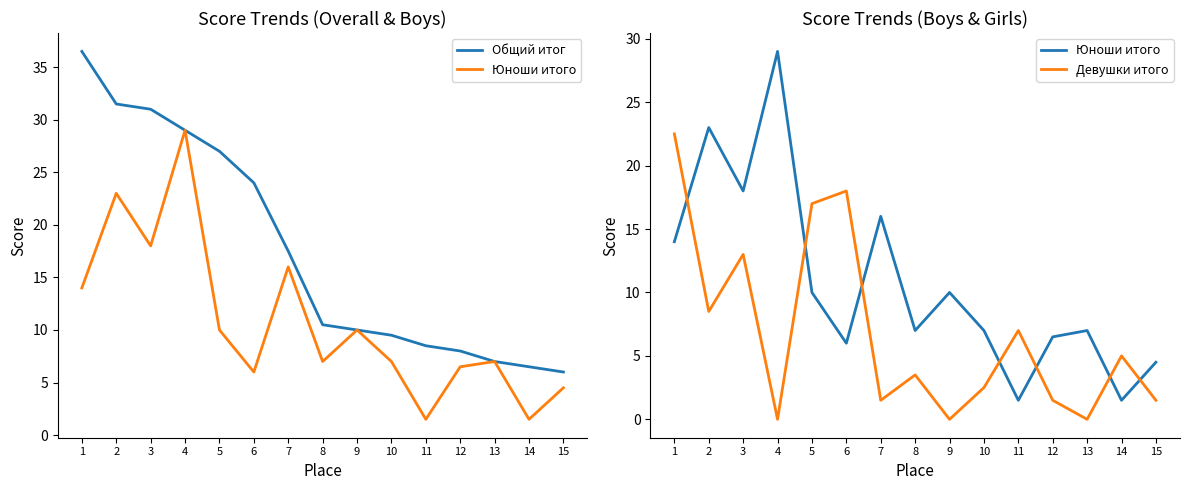

How many lines are shown in the chart?

3